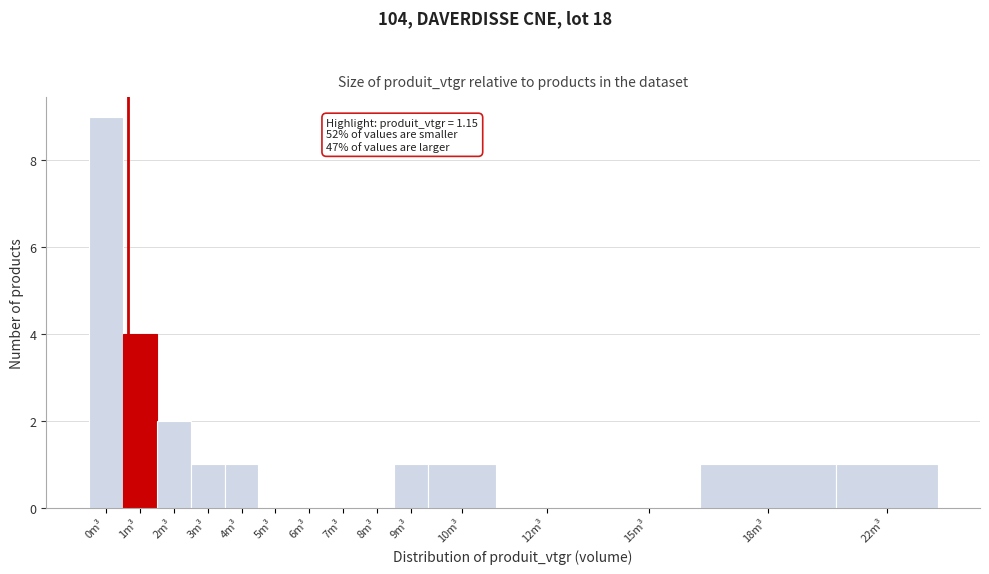

Reading left to right, list all the values displayed in this chart.

0m³=9	1m³=4	2m³=2	3m³=1	4m³=1	5m³=0	6m³=0	7m³=0	8m³=0	9m³=1	10m³=1	12m³=0	15m³=0	18m³=1	22m³=1